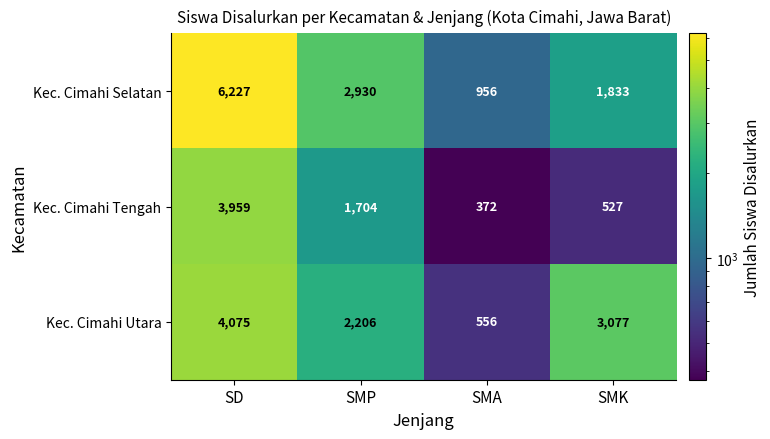

Where is Kec. Cimahi Selatan nearest to the value 3591?

SMP